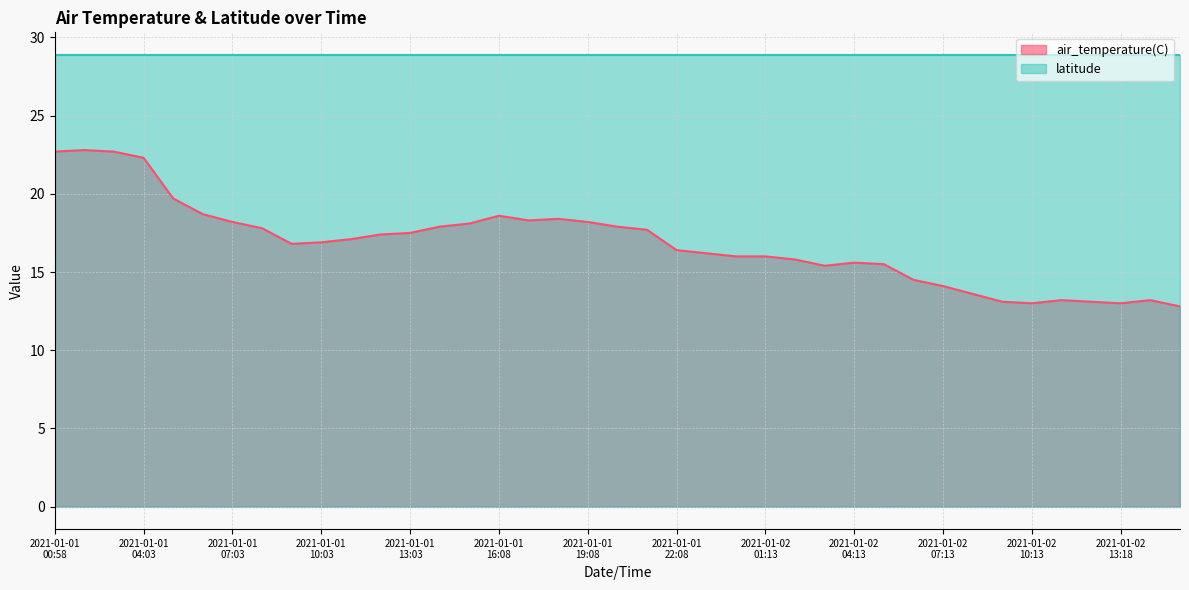

How many lines are shown in the chart?

2